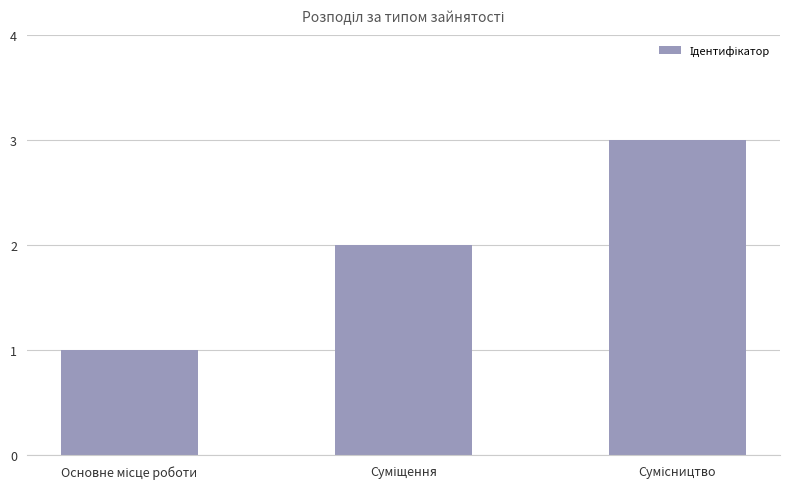

What is the maximum value shown in the chart?

3